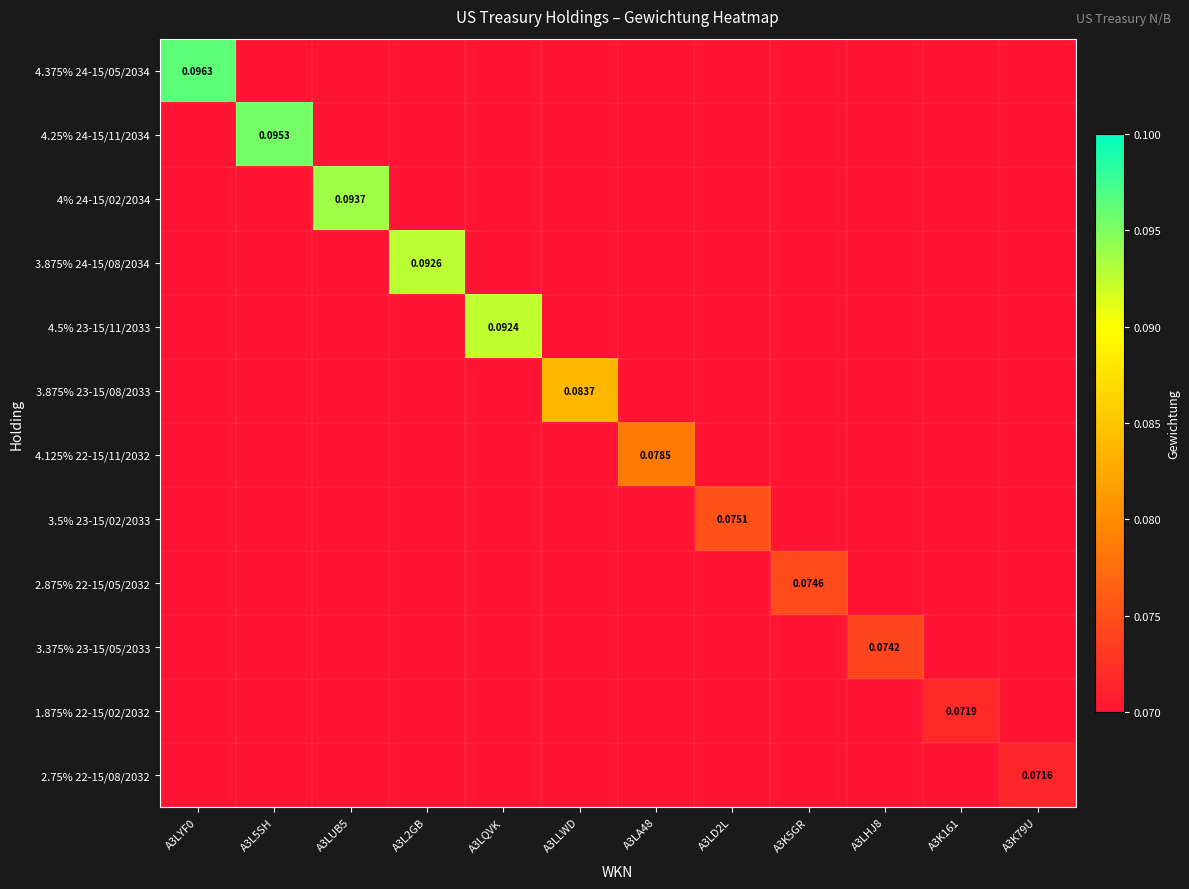

Which category has the highest value across all series?

A3LYF0